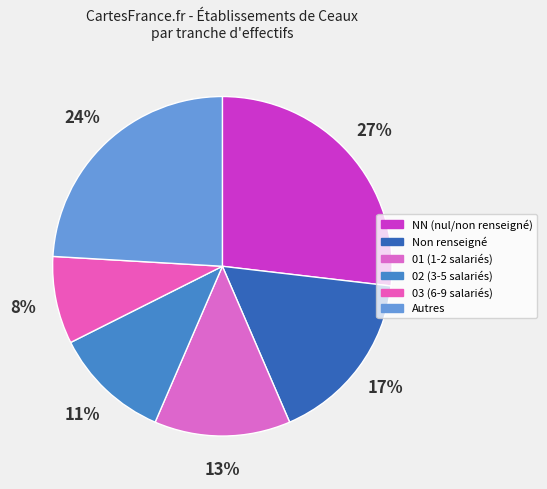

How many slices are in this pie chart?

6